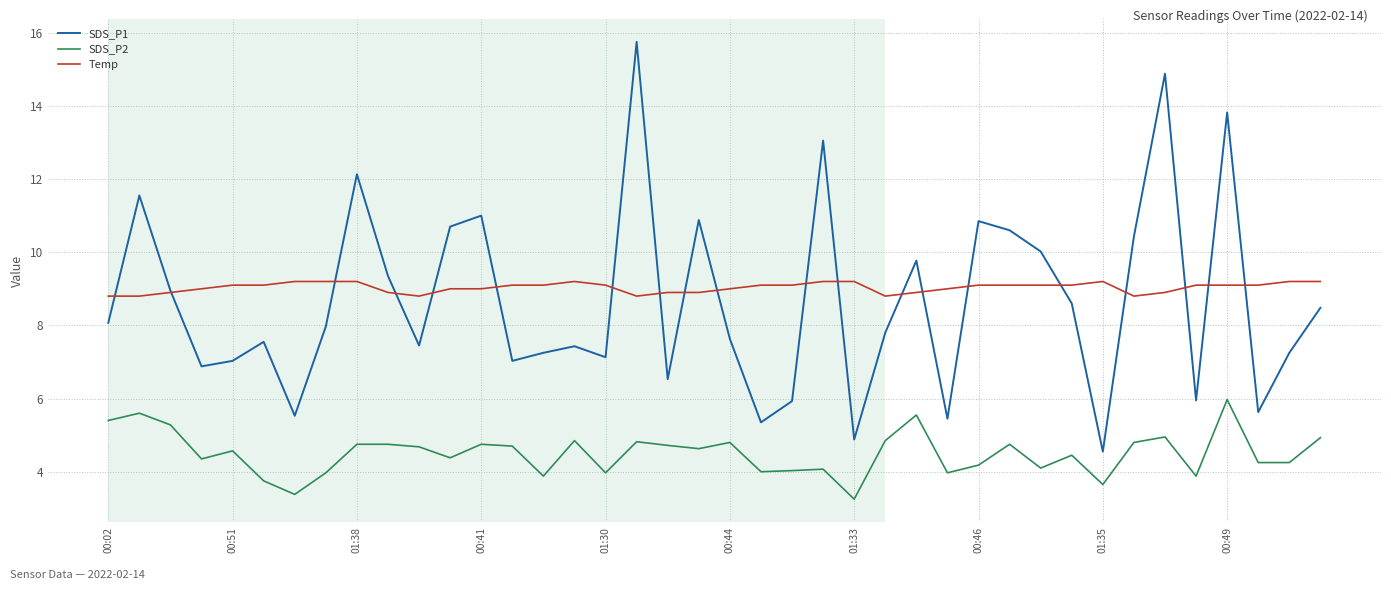

True or false: SDS_P1 and SDS_P2 intersect in this chart.

False